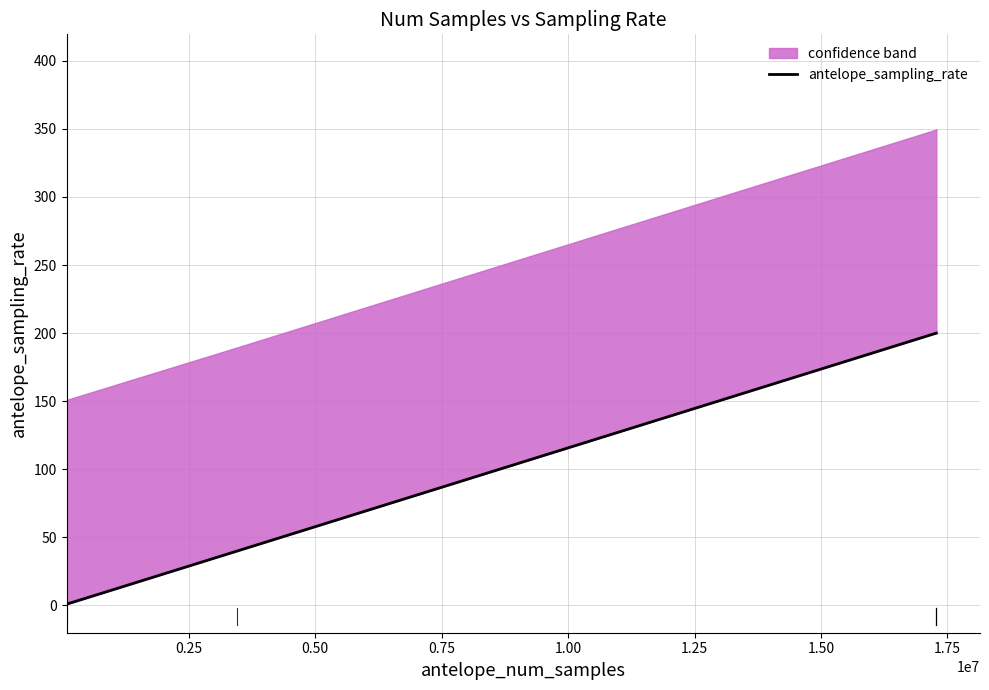

True or false: the data has more than 0 interior local peaks.

False